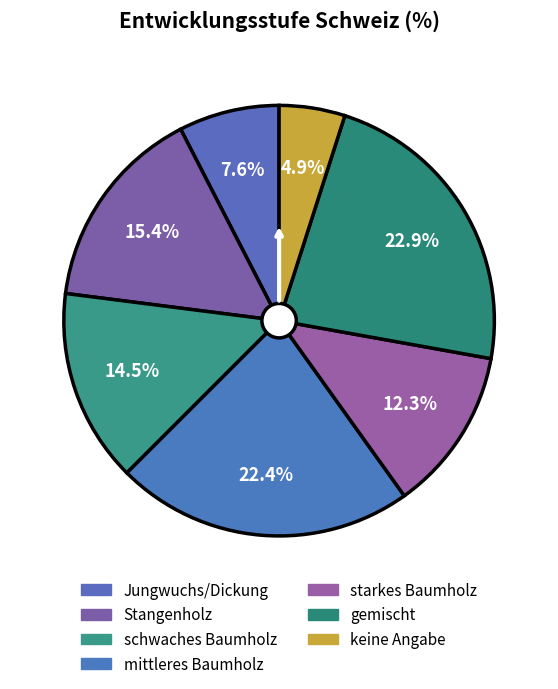

How many slices are in this pie chart?

7